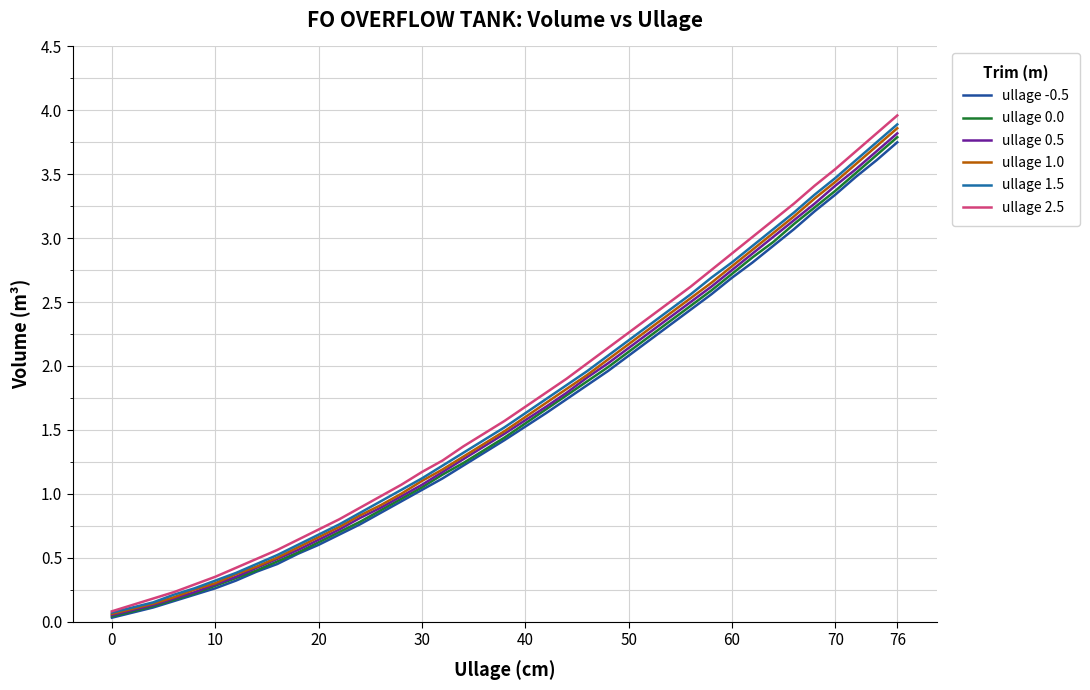

How many lines are shown in the chart?

6